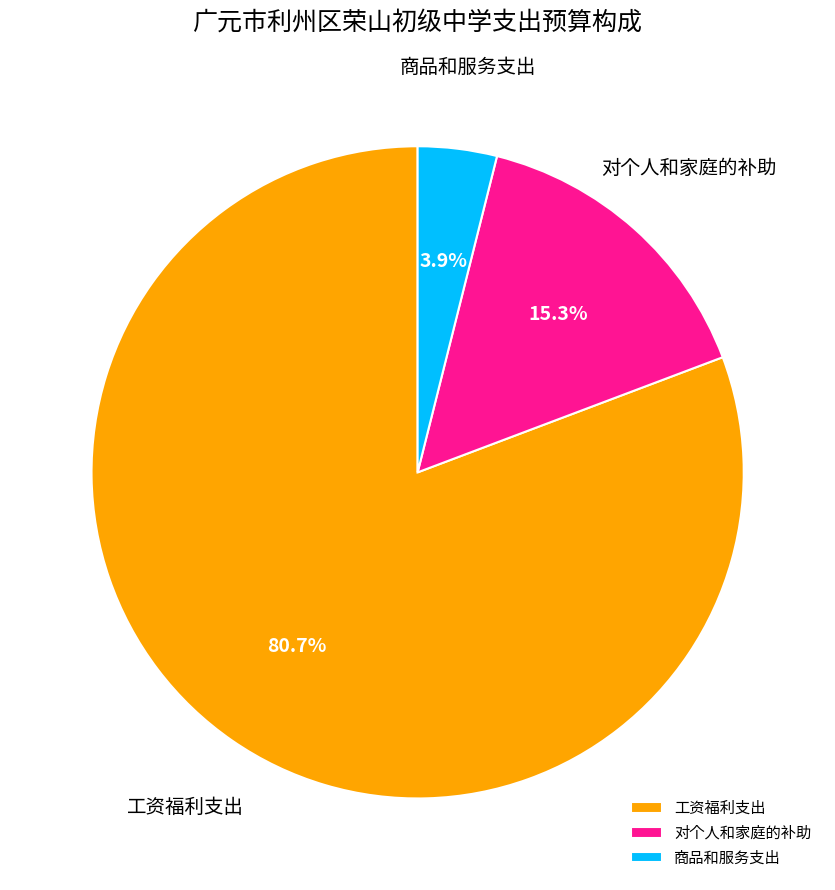

How many slices are in this pie chart?

3